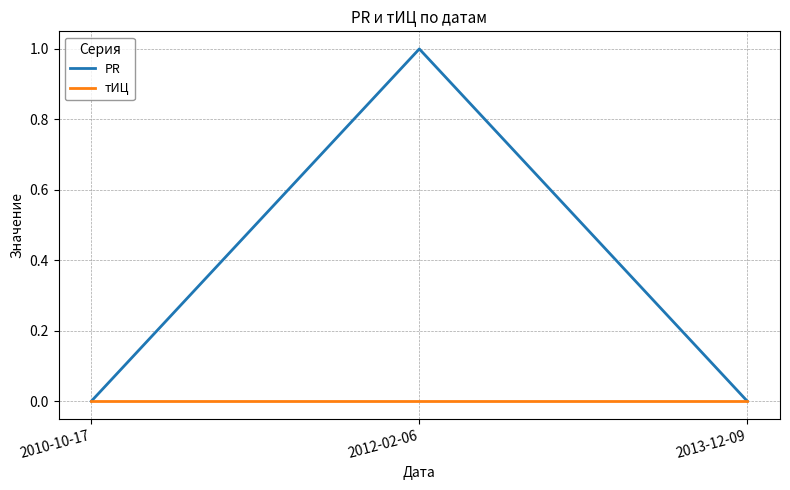

Is it true that тИЦ equals 0 at 2013-12-09?

True